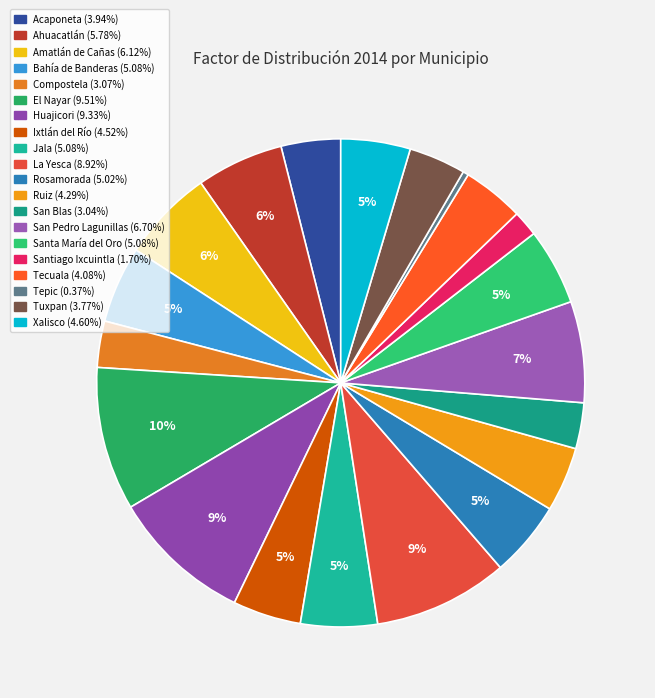

Count the number of slices in the pie.

20